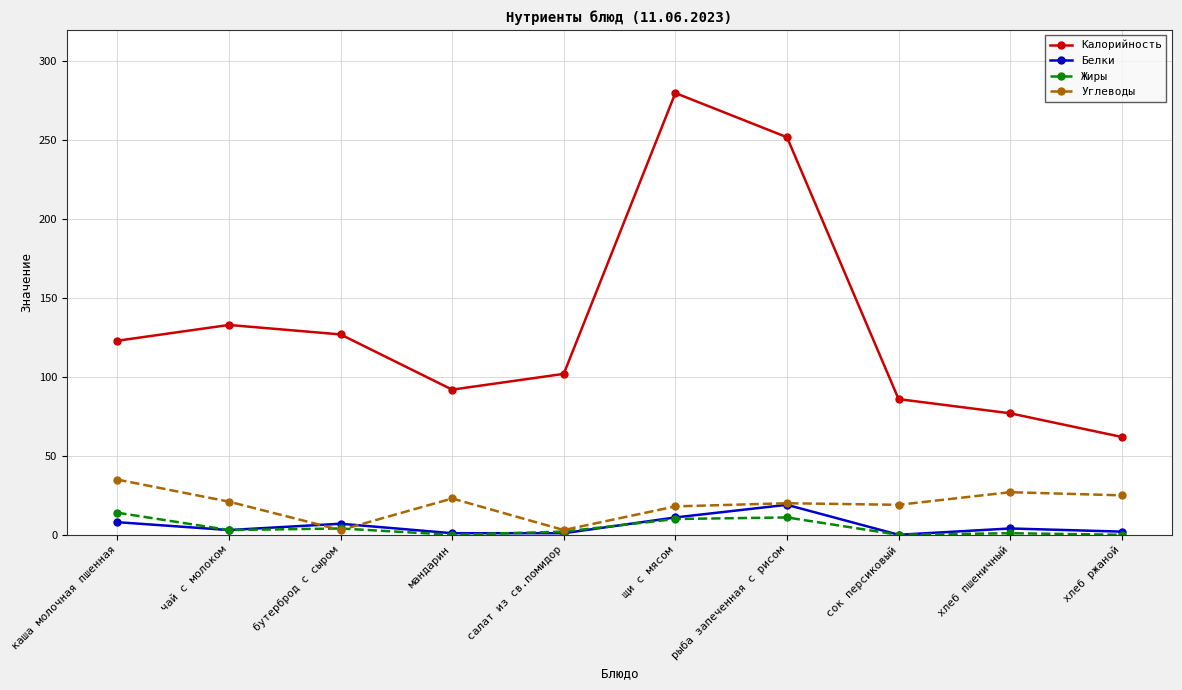

What is the total value across all series at салат из св.помидор?

108